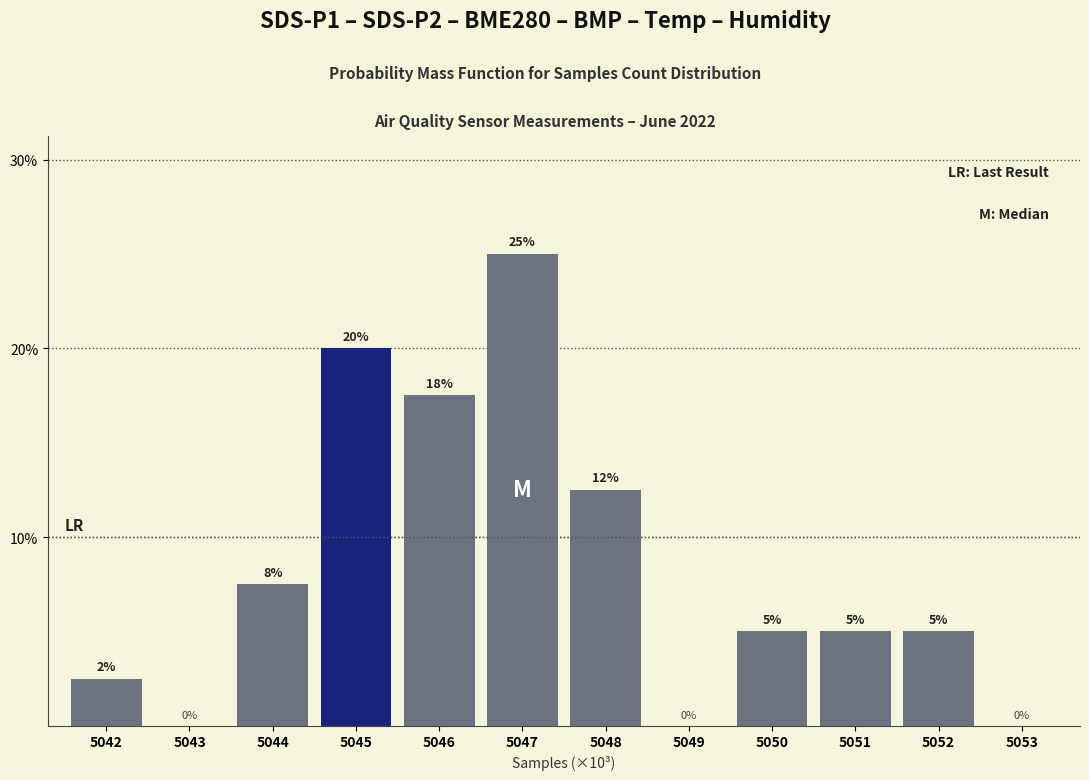

True or false: the data shows 7.9 at 5048.

False